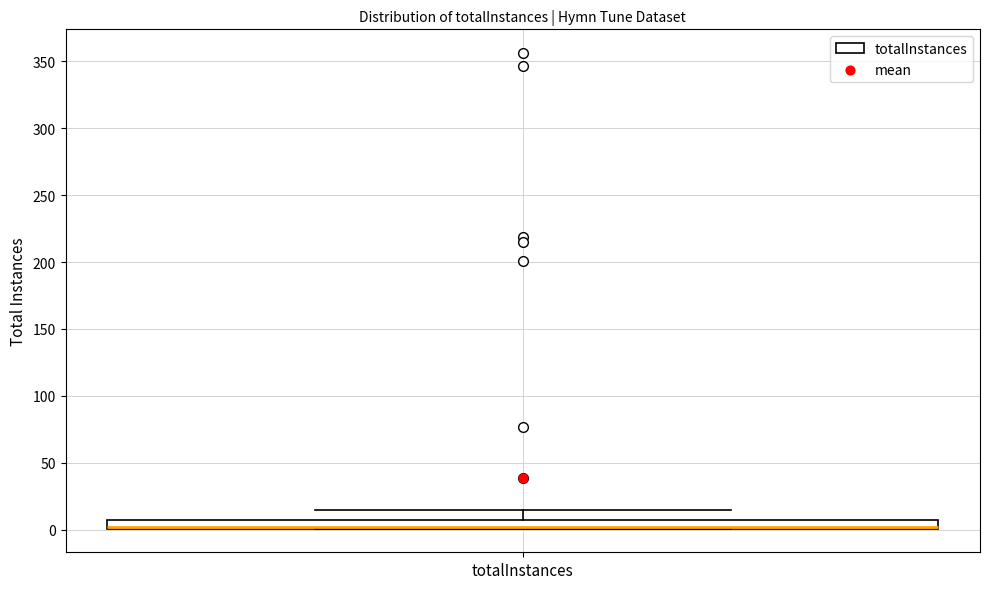

Where does the upper whisker of the box for totalInstances end on the y-axis? The values are not printed on the chart, so give them approximately, as read against the axis.

15